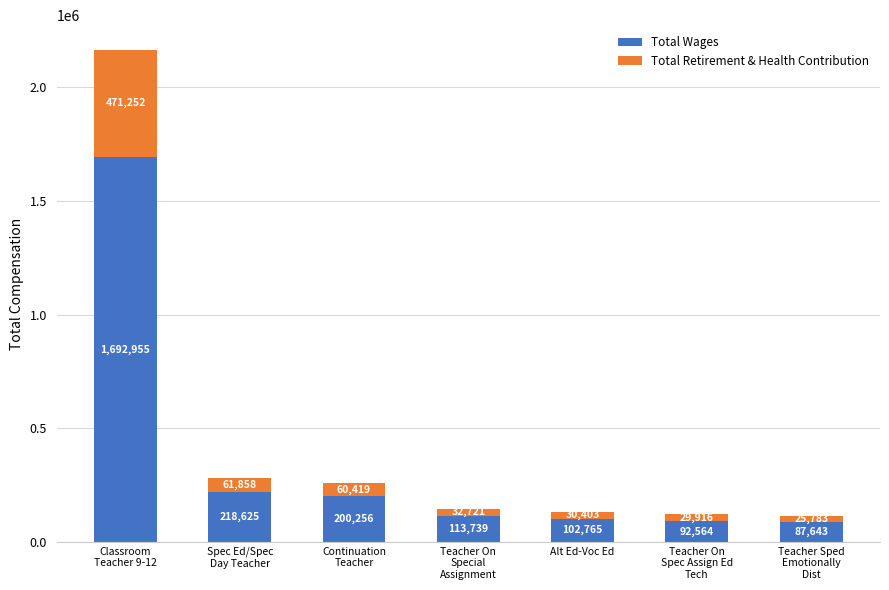

What is the sum of all Total Wages values?

2508547